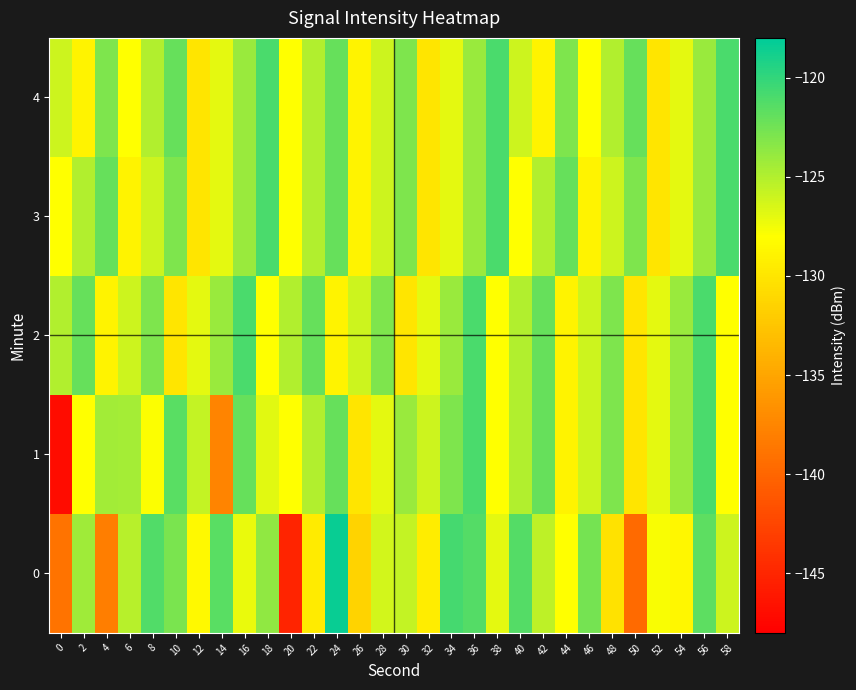

Reading right to left, transcribe all the data shown in this chart.

0: 58=-126.0	56=-121.7	54=-128.6	52=-127.8	50=-139.6	48=-130.2	46=-122.7	44=-128.0	42=-125.4	40=-121.4	38=-127.0	36=-121.3	34=-120.7	32=-129.4	30=-125.7	28=-126.2	26=-131.4	24=-118.4	22=-129.5	20=-145.1	18=-123.7	16=-127.2	14=-121.5	12=-128.4	10=-122.8	8=-121.3	6=-125.2	4=-138.1	2=-124.3	0=-138.9
1: 58=-128.0	56=-121.0	54=-124.0	52=-127.0	50=-130.0	48=-123.0	46=-126.0	44=-129.0	42=-122.0	40=-125.0	38=-128.0	36=-121.0	34=-123.0	32=-126.0	30=-124.0	28=-127.0	26=-130.0	24=-122.0	22=-125.0	20=-128.0	18=-126.8	16=-122.1	14=-137.6	12=-125.7	10=-121.6	8=-127.9	6=-124.5	4=-124.4	2=-128.0	0=-147.0
2: 58=-128.0	56=-121.0	54=-124.0	52=-127.0	50=-130.0	48=-123.0	46=-126.0	44=-129.0	42=-122.0	40=-125.0	38=-128.0	36=-121.0	34=-124.0	32=-127.0	30=-130.0	28=-123.0	26=-126.0	24=-129.0	22=-122.0	20=-125.0	18=-128.0	16=-121.0	14=-124.0	12=-127.0	10=-130.0	8=-123.0	6=-126.0	4=-129.0	2=-122.0	0=-125.0
3: 58=-121.0	56=-124.0	54=-127.0	52=-130.0	50=-123.0	48=-126.0	46=-129.0	44=-122.0	42=-125.0	40=-128.0	38=-121.0	36=-124.0	34=-127.0	32=-130.0	30=-123.0	28=-126.0	26=-129.0	24=-122.0	22=-125.0	20=-128.0	18=-121.0	16=-124.0	14=-127.0	12=-130.0	10=-123.0	8=-126.0	6=-129.0	4=-122.0	2=-125.0	0=-128.0
4: 58=-121.0	56=-124.0	54=-127.0	52=-130.0	50=-122.0	48=-125.0	46=-128.0	44=-123.0	42=-129.0	40=-126.0	38=-121.0	36=-124.0	34=-127.0	32=-130.0	30=-123.0	28=-126.0	26=-129.0	24=-122.0	22=-125.0	20=-128.0	18=-121.0	16=-124.0	14=-127.0	12=-130.0	10=-122.0	8=-125.0	6=-128.0	4=-123.0	2=-129.0	0=-126.0